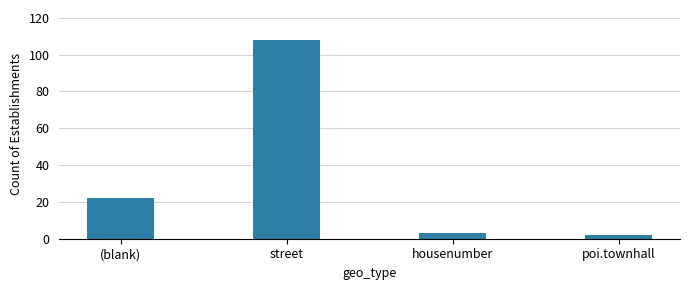

Read the value at housenumber.

3